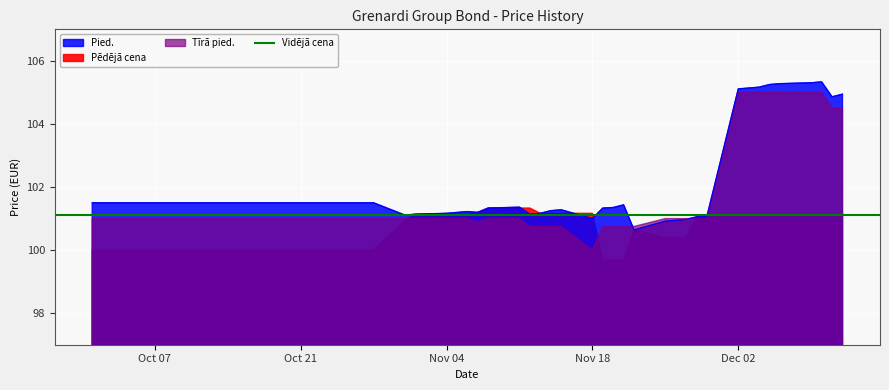

How many intersections are there between Pēdējā cena and Tīrā pied.?

4